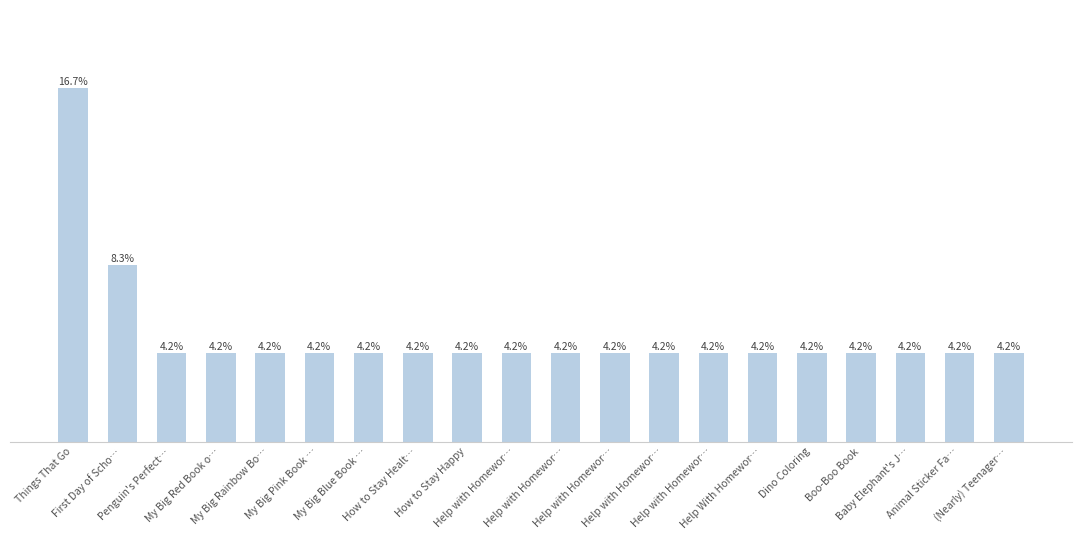

What is the average value?

5.0